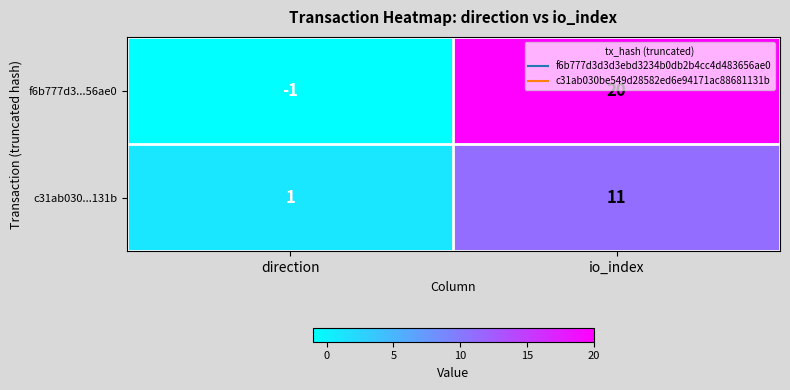

Count the number of data series in this chart.

2